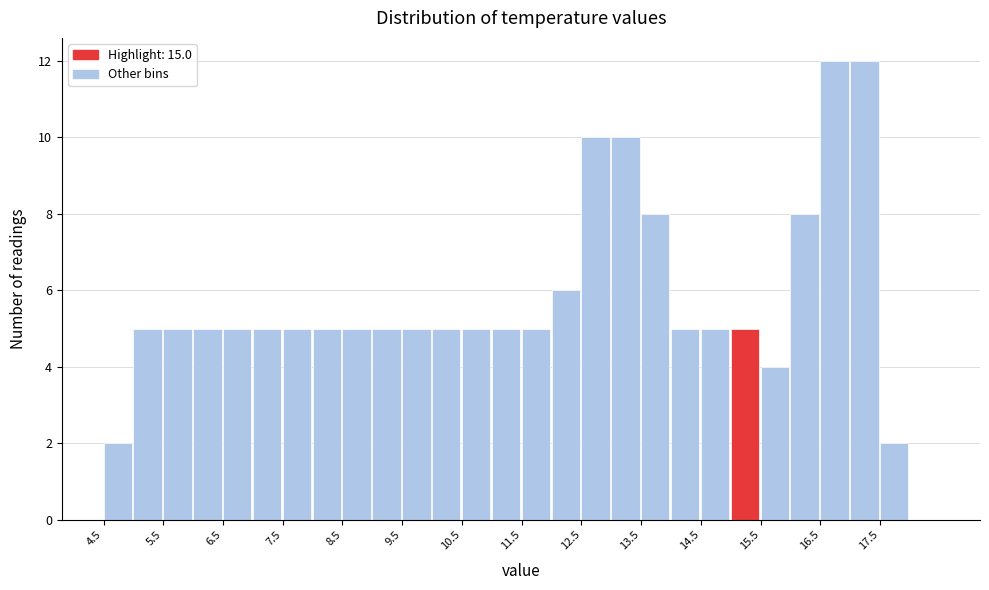

Reading left to right, transcribe this chart: for each bar, give the range it covers on the x-axis and its height. The values are not printed on the chart, so give them approximately, as read against the axis.

4.5 to 5.0: 2
5.0 to 5.5: 5
5.5 to 6.0: 5
6.0 to 6.5: 5
6.5 to 7.0: 5
7.0 to 7.5: 5
7.5 to 8.0: 5
8.0 to 8.5: 5
8.5 to 9.0: 5
9.0 to 9.5: 5
9.5 to 10.0: 5
10.0 to 10.5: 5
10.5 to 11.0: 5
11.0 to 11.5: 5
11.5 to 12.0: 5
12.0 to 12.5: 6
12.5 to 13.0: 10
13.0 to 13.5: 10
13.5 to 14.0: 8
14.0 to 14.5: 5
14.5 to 15.0: 5
15.0 to 15.5: 5
15.5 to 16.0: 4
16.0 to 16.5: 8
16.5 to 17.0: 12
17.0 to 17.5: 12
17.5 to 18.0: 2
18.0 to 18.5: 0